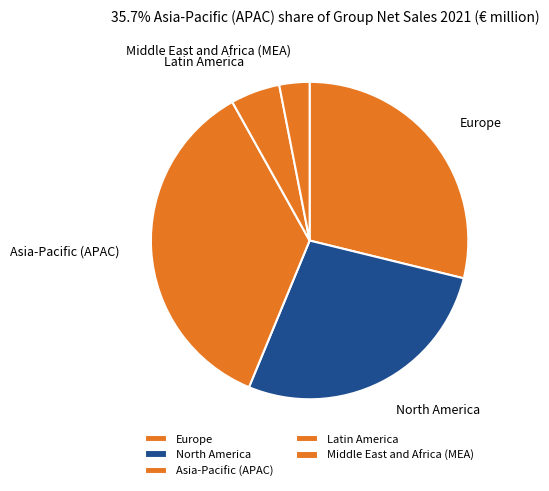

Which has a higher value, Middle East and Africa (MEA) or Latin America?

Latin America